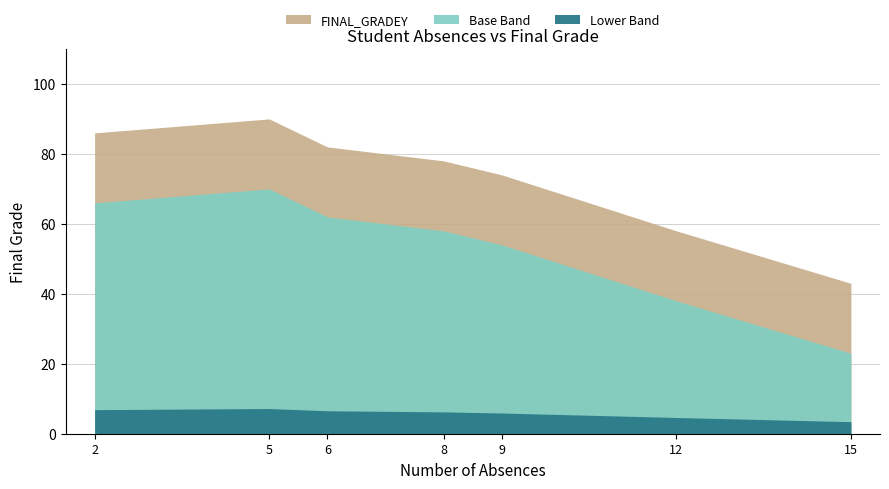

What is the difference between the second highest and minimum values?

43